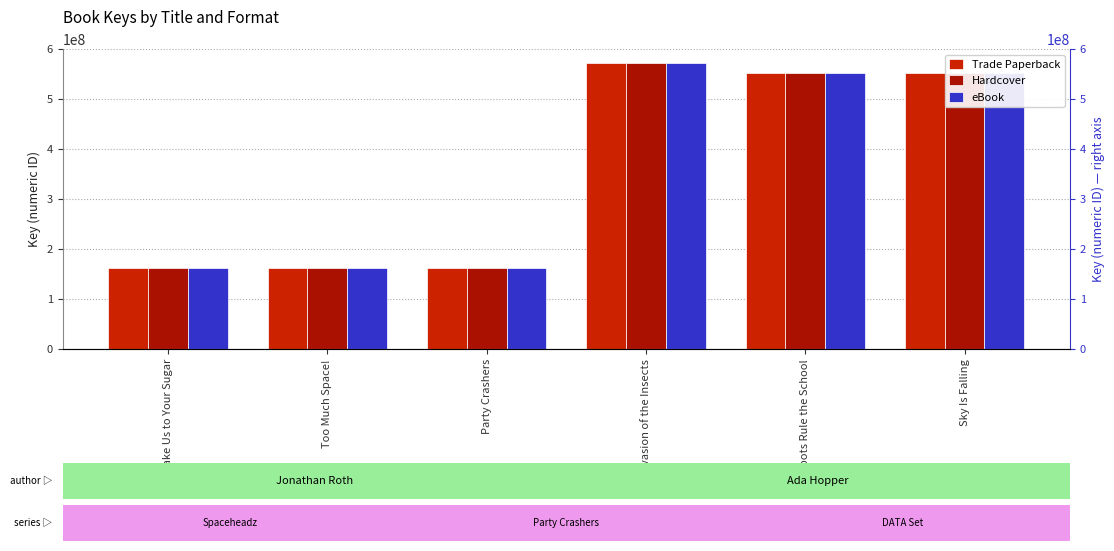

What is the approximate value of Hardcover at Take Us to Your Sugar, to the nearest 100?

162657600